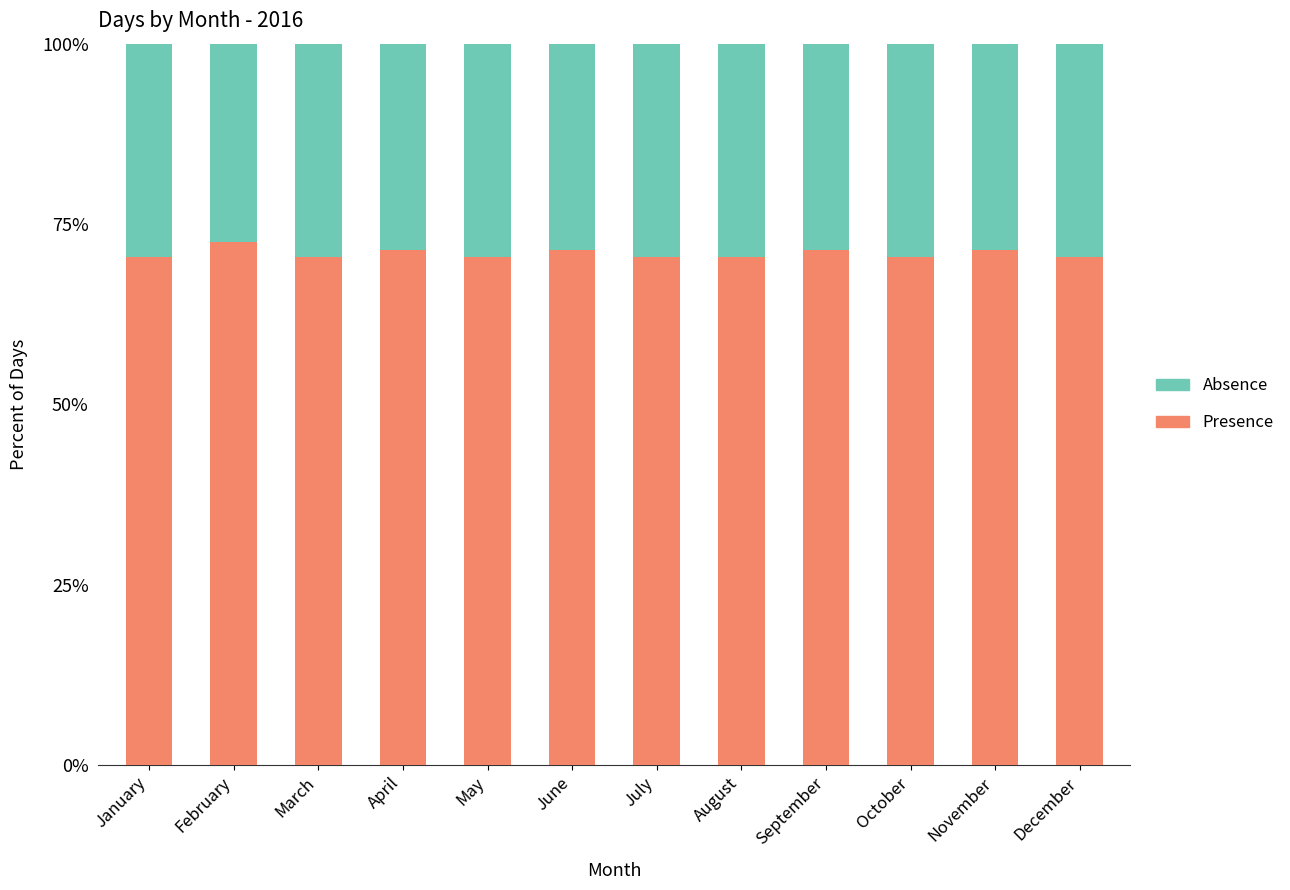

What is the lowest value of the Presence series?

70.5